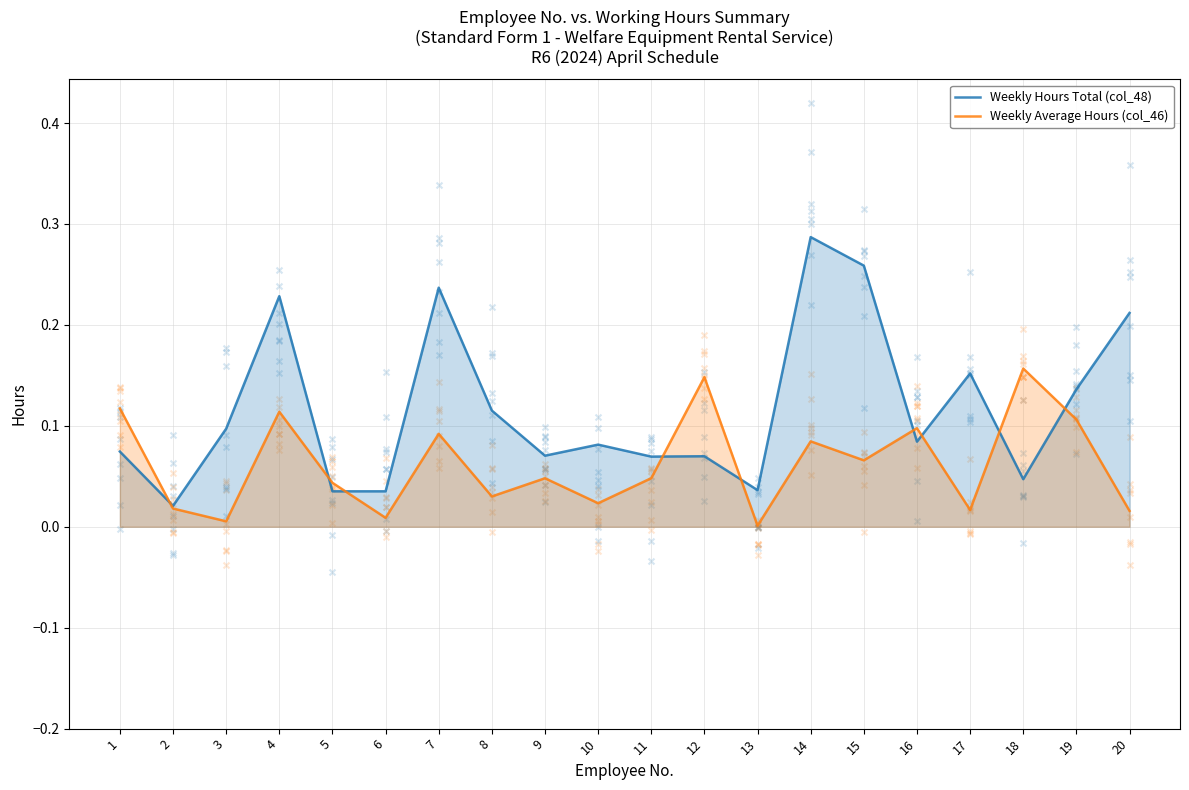

Which series has the widest spread of Y values?

Weekly Hours Total (col_48)